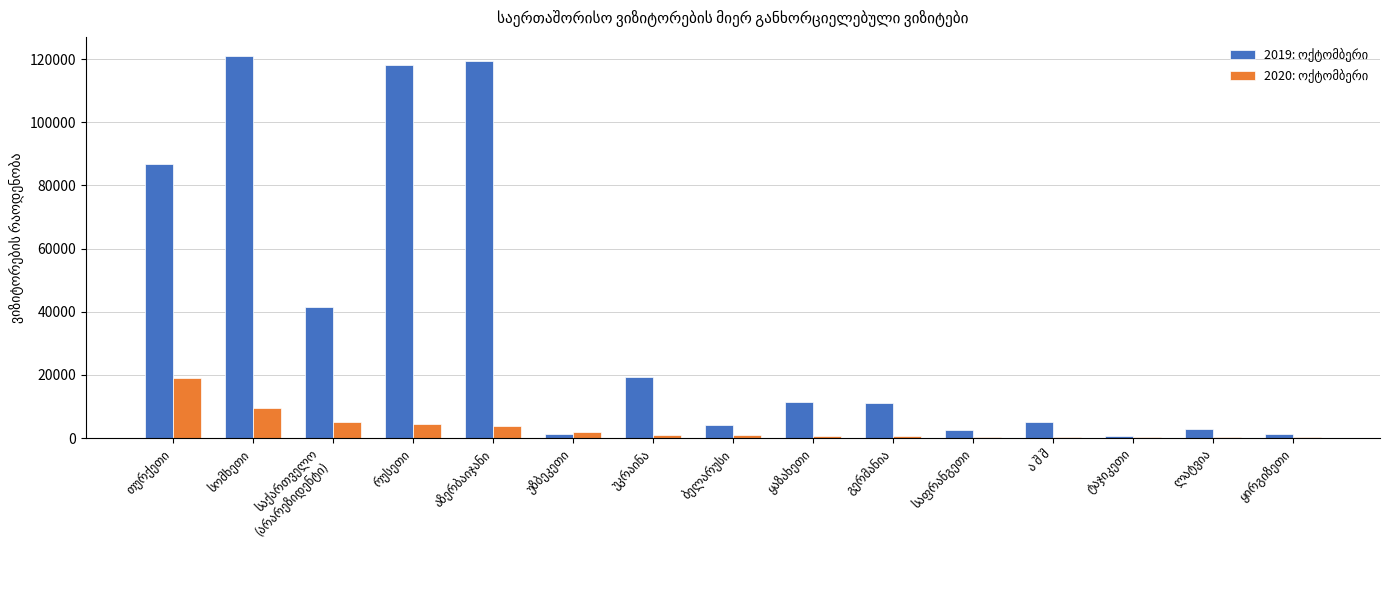

What is the greatest value displayed?

120978